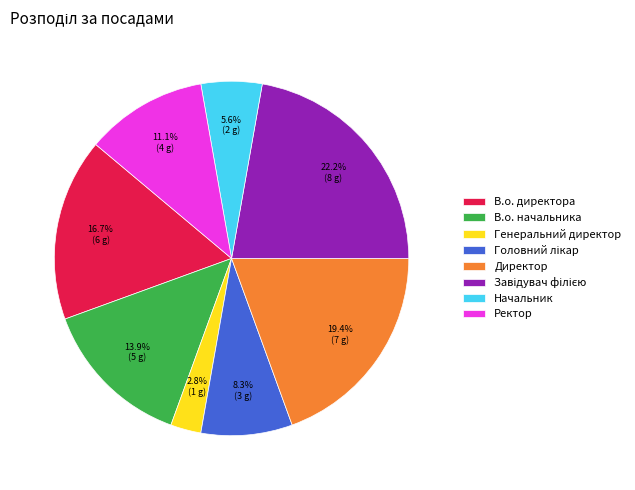

Does Генеральний директор account for over 50% of the chart?

No